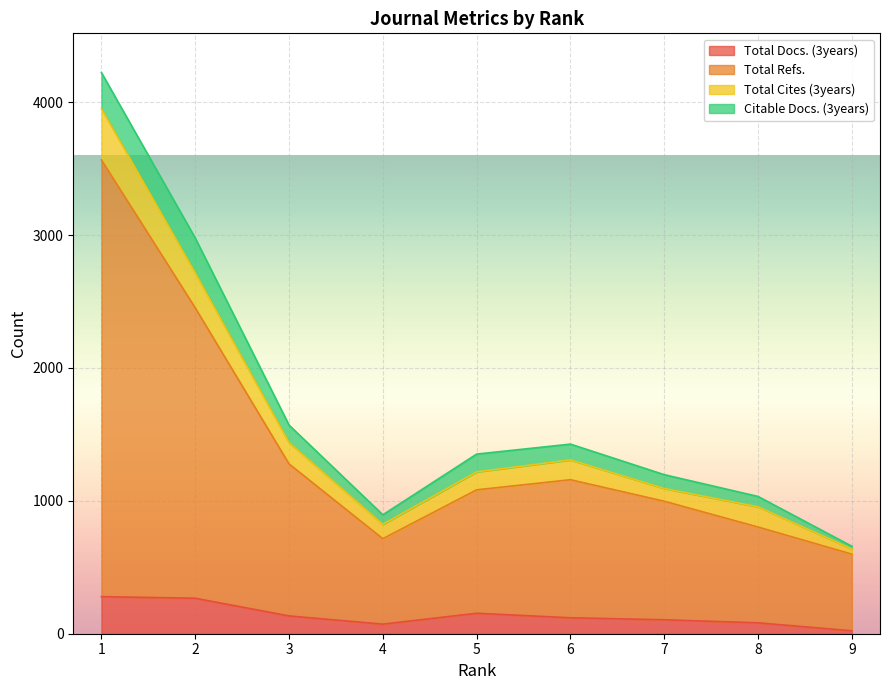

True or false: Total Refs. and Total Docs. (3years) cross at least once.

False